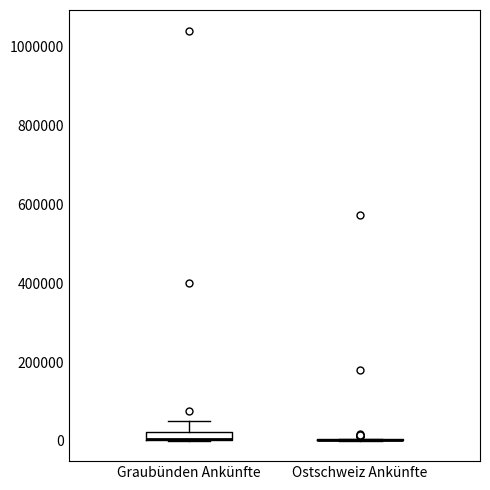

Where does the upper whisker of the box for Graubünden Ankünfte end on the y-axis? The values are not printed on the chart, so give them approximately, as read against the axis.

40000